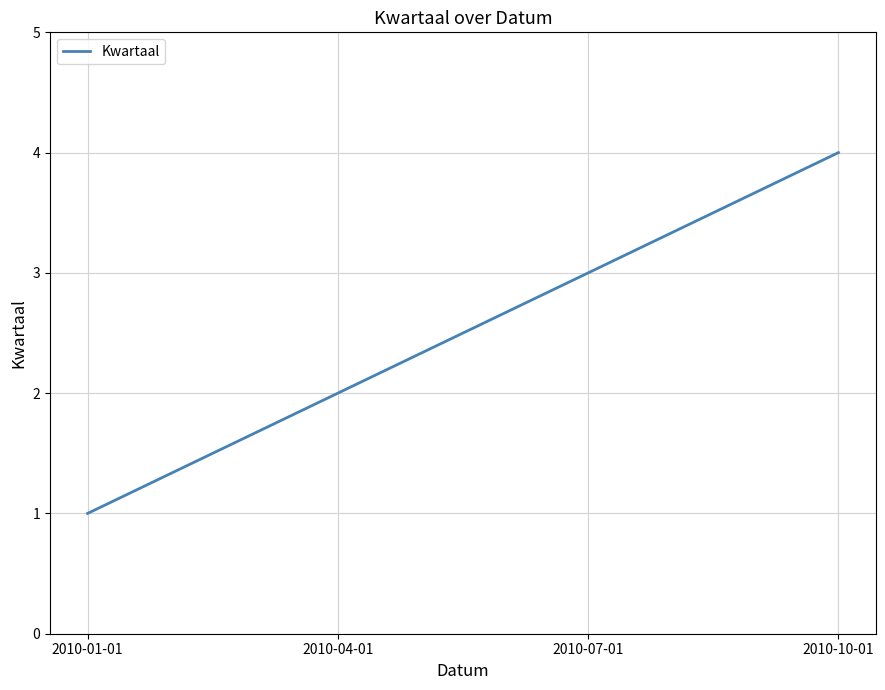

At which label is the value closest to 2?

2010-04-01